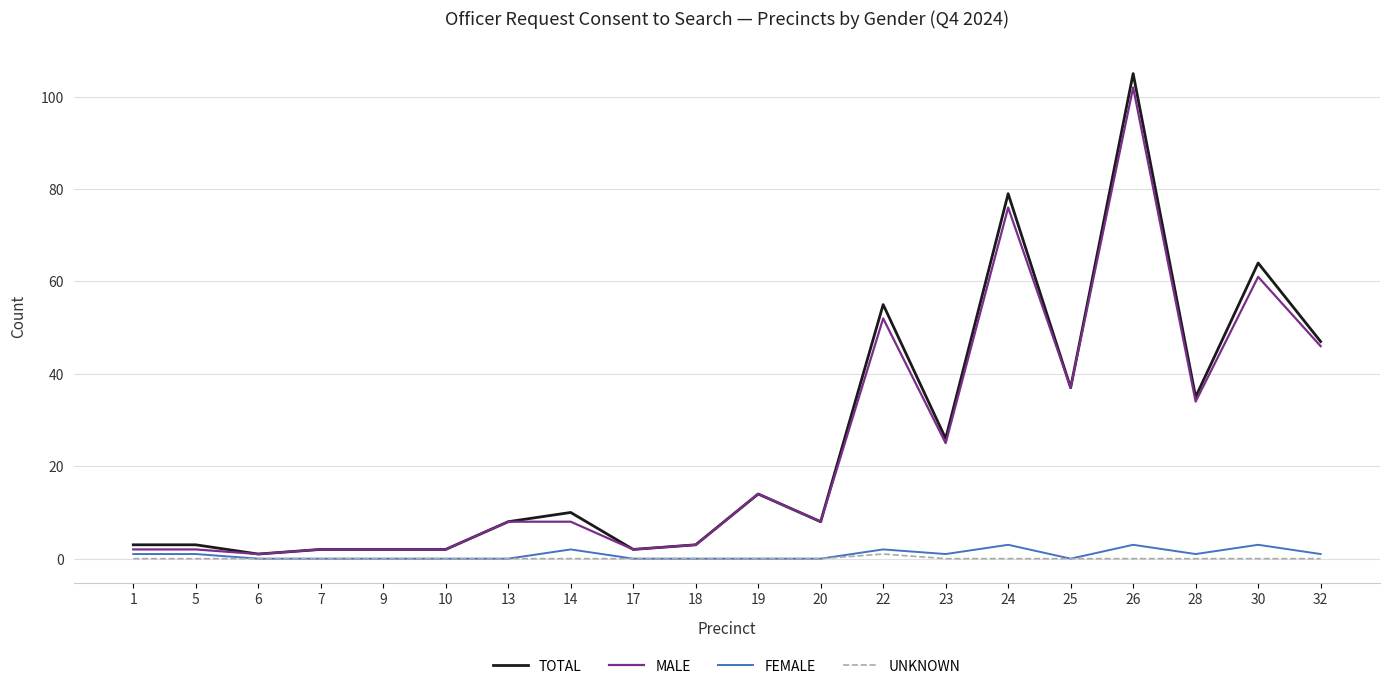

True or false: MALE has a value of 101 at 24.

False